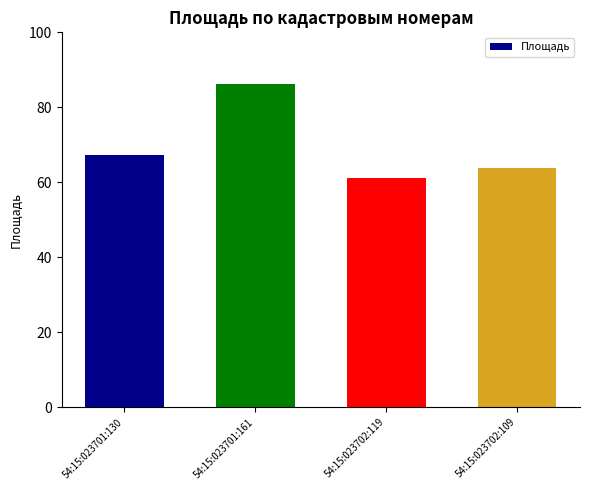

What is the difference between the maximum and minimum values?

25.1